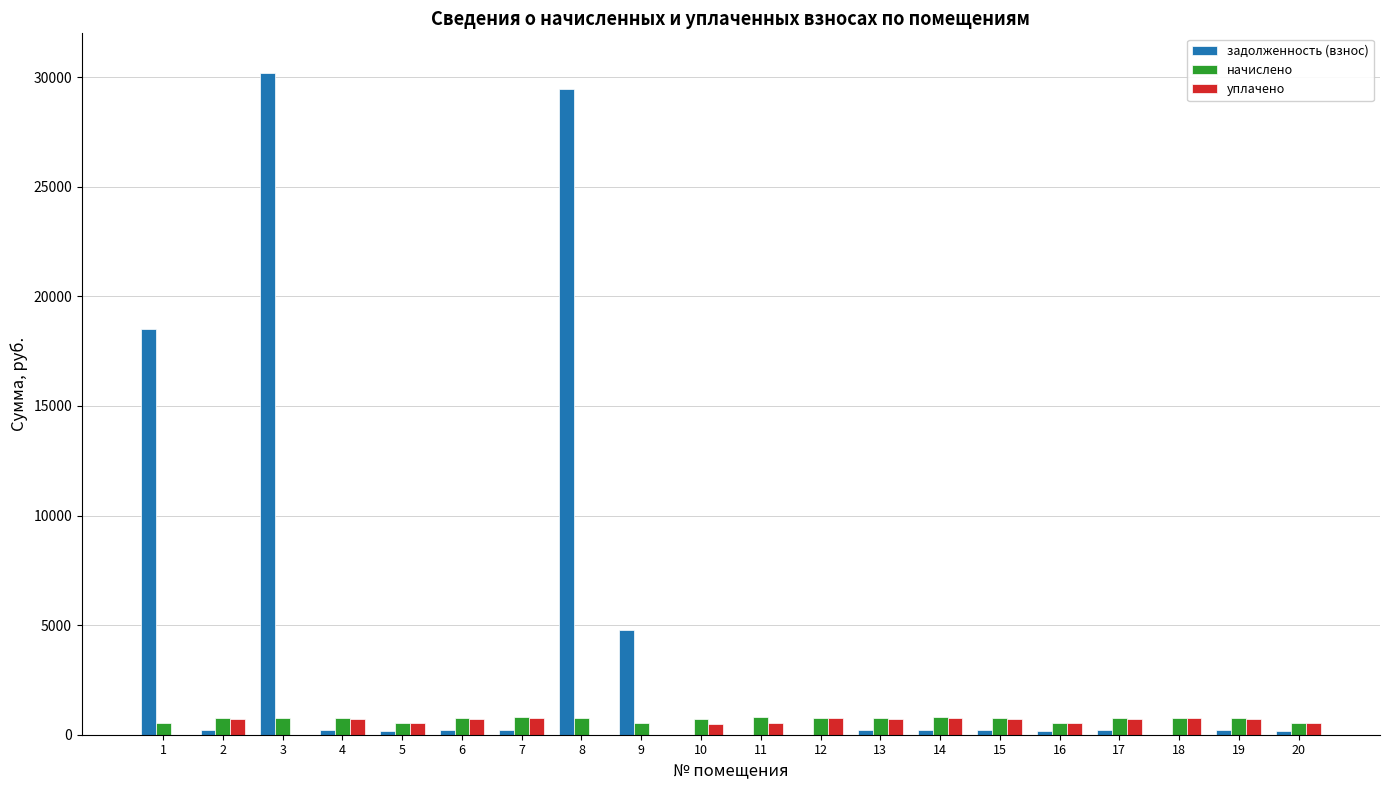

Between 1 and 17, which series saw the biggest shift?

задолженность (взнос)